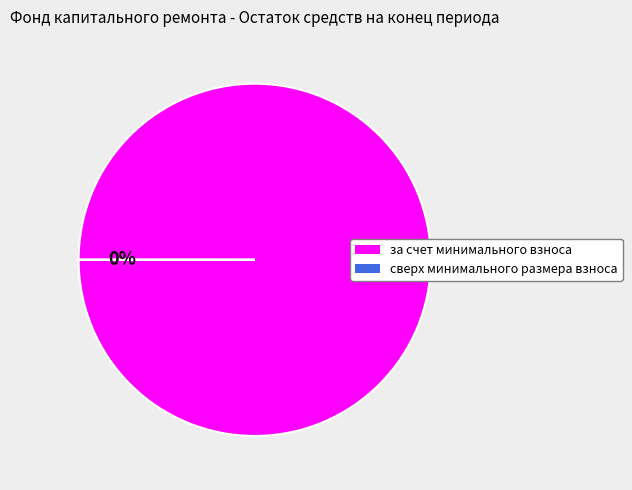

What is the smallest slice in the pie chart?

сверх минимального размера взноса